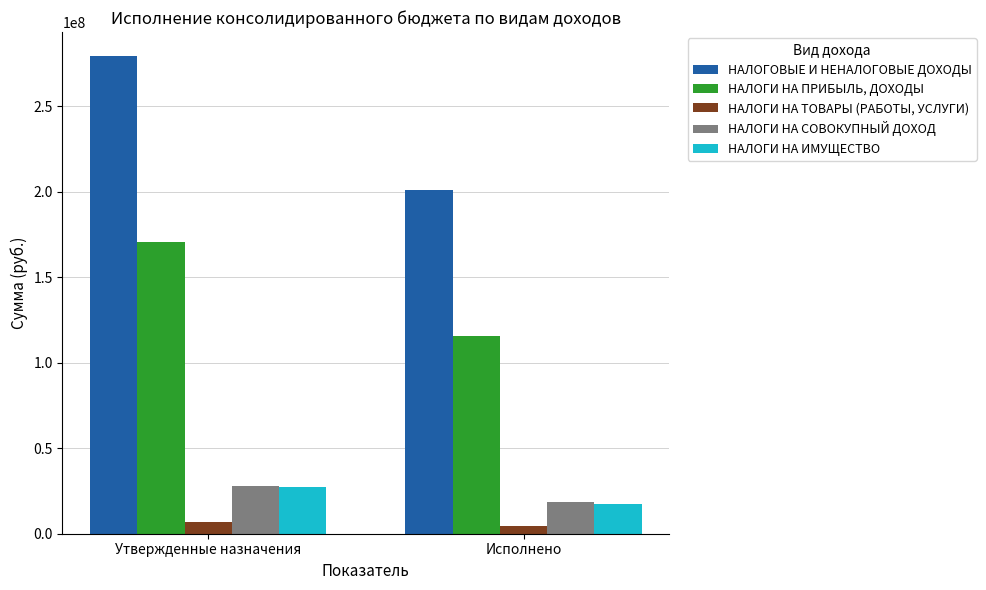

Read the НАЛОГИ НА СОВОКУПНЫЙ ДОХОД value at Утвержденные назначения.

27653000.0